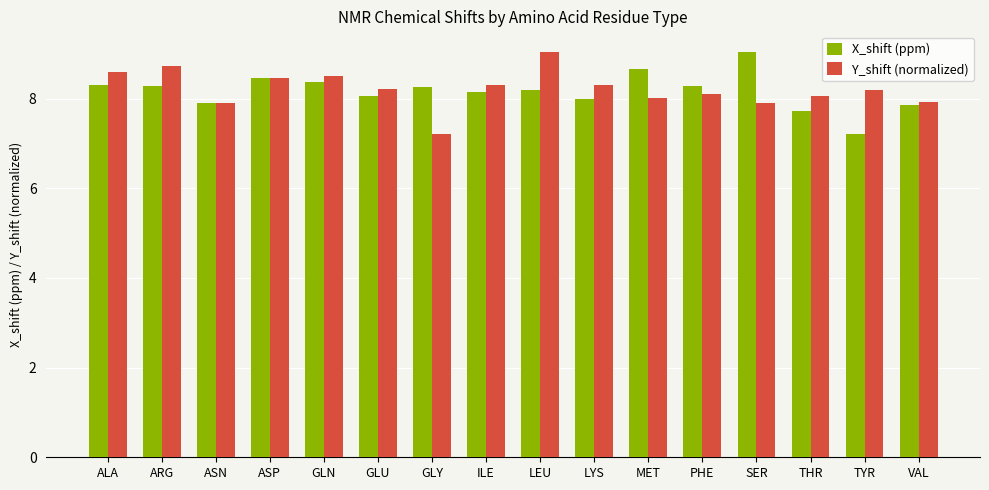

Which category has the highest value in the X_shift (ppm) series?

SER